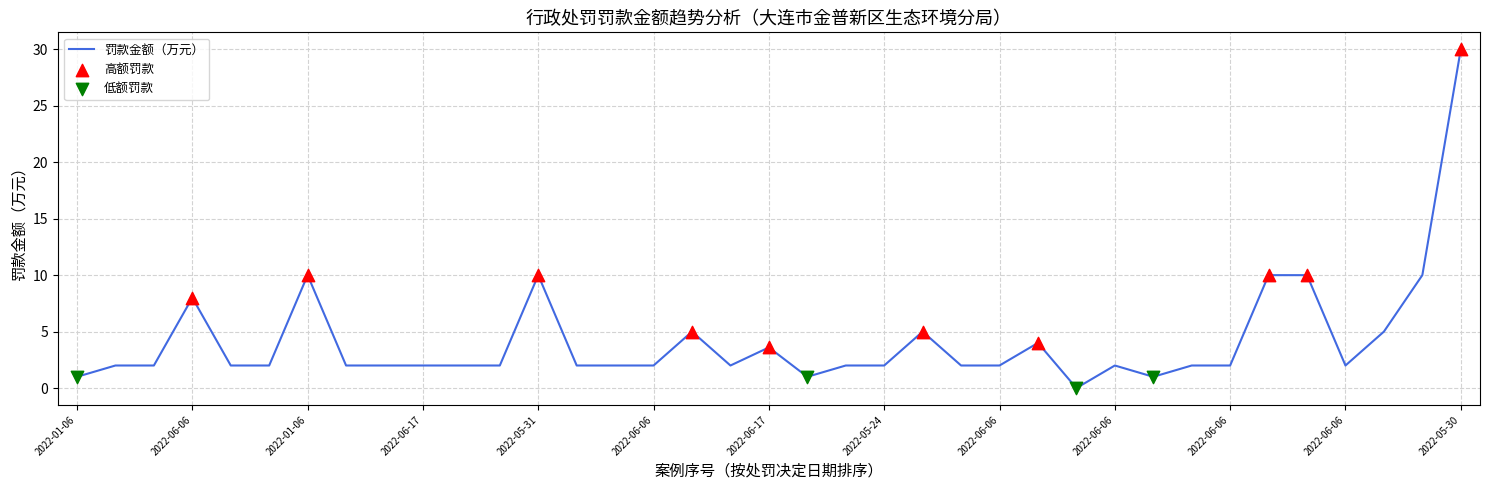

What is the difference between the maximum and minimum values?

30.0